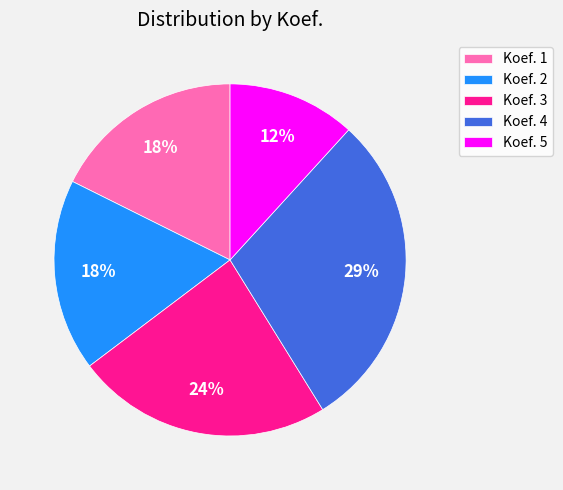

Do Koef. 1 and Koef. 2 together represent more than half of the pie?

No